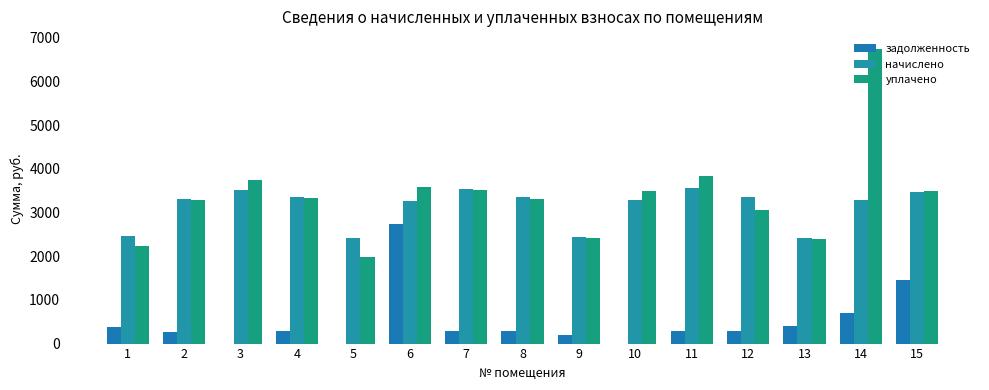

Reading left to right, list all the values displayed in this chart.

задолженность: 374.3	276.4	0.0	279.7	0.0	2748.0	295.0	279.1	205.6	0.0	297.0	280.4	403.6	709.4	1457.6
начислено: 2469.5	3316.7	3508.4	3356.6	2413.6	3260.8	3540.5	3348.6	2445.6	3276.7	3564.5	3364.7	2421.6	3276.7	3468.5
уплачено: 2244.3	3288.5	3740.1	3328.1	1991.6	3591.2	3510.3	3320.1	2423.6	3504.3	3831.2	3055.7	2401.0	6747.8	3491.9